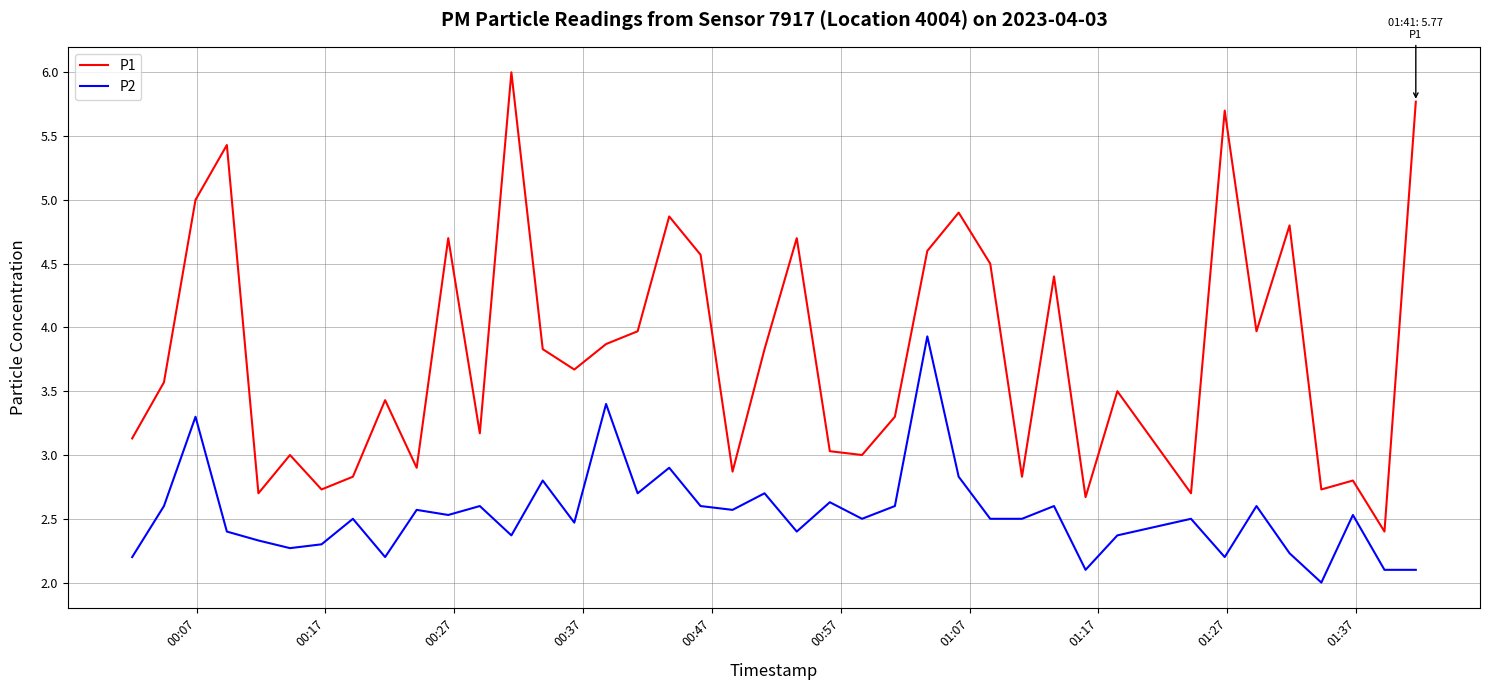

Rank the series by their average value, from lowest to highest.

P2, P1